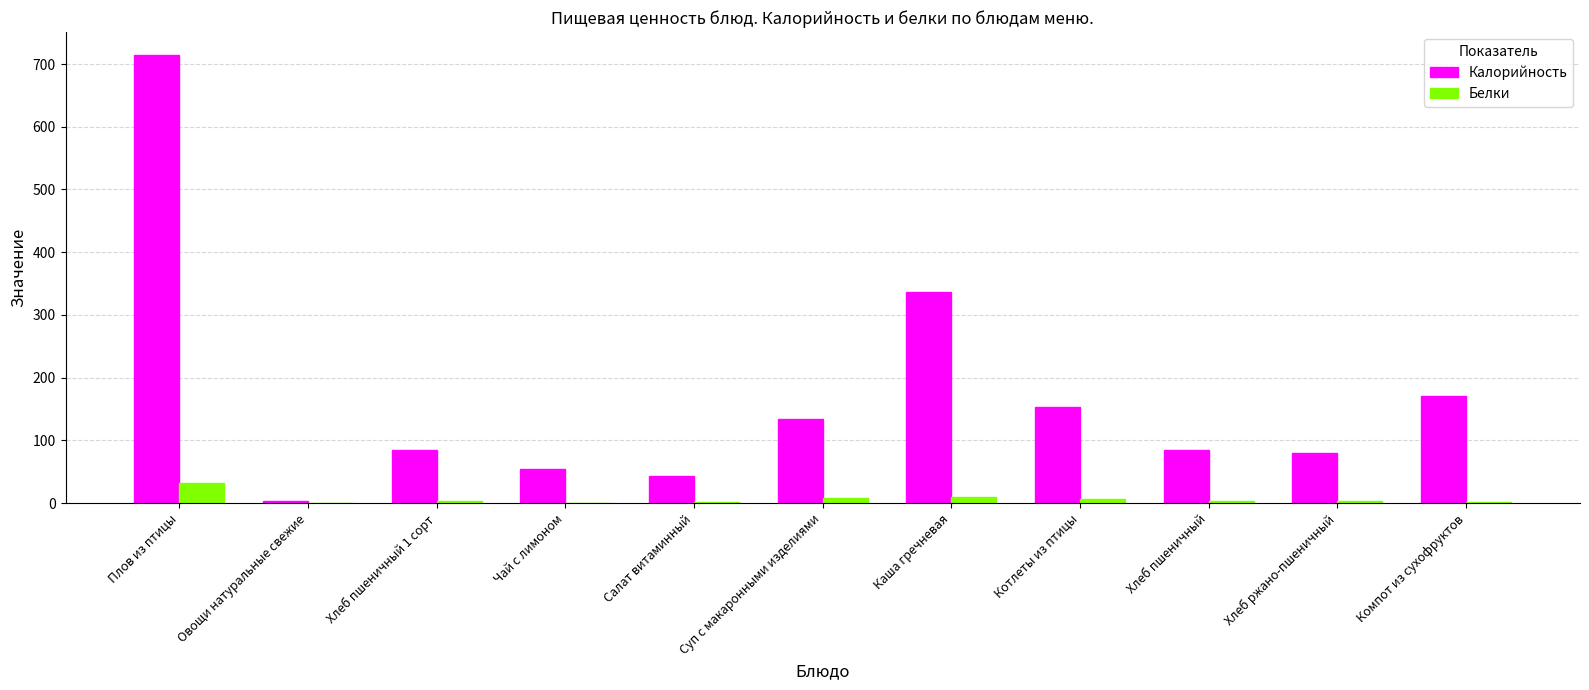

Which series changed the most between Чай с лимоном and Хлеб пшеничный?

Калорийность